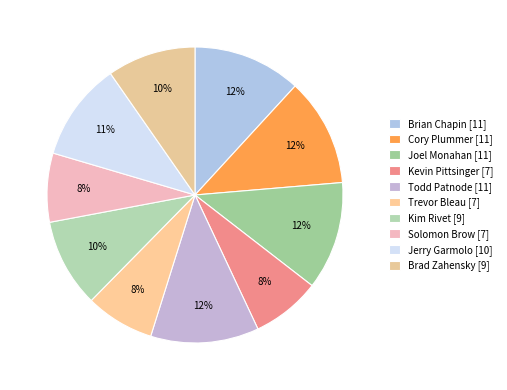

Is Kevin Pittsinger the majority of the pie?

No